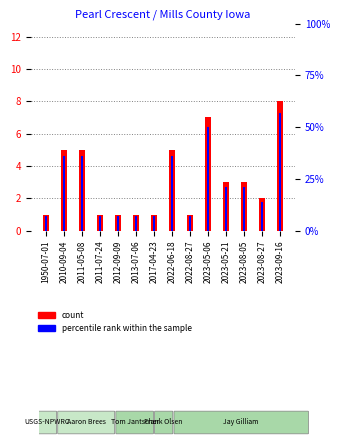

Which series has the largest total across all categories?

percentile rank within the sample